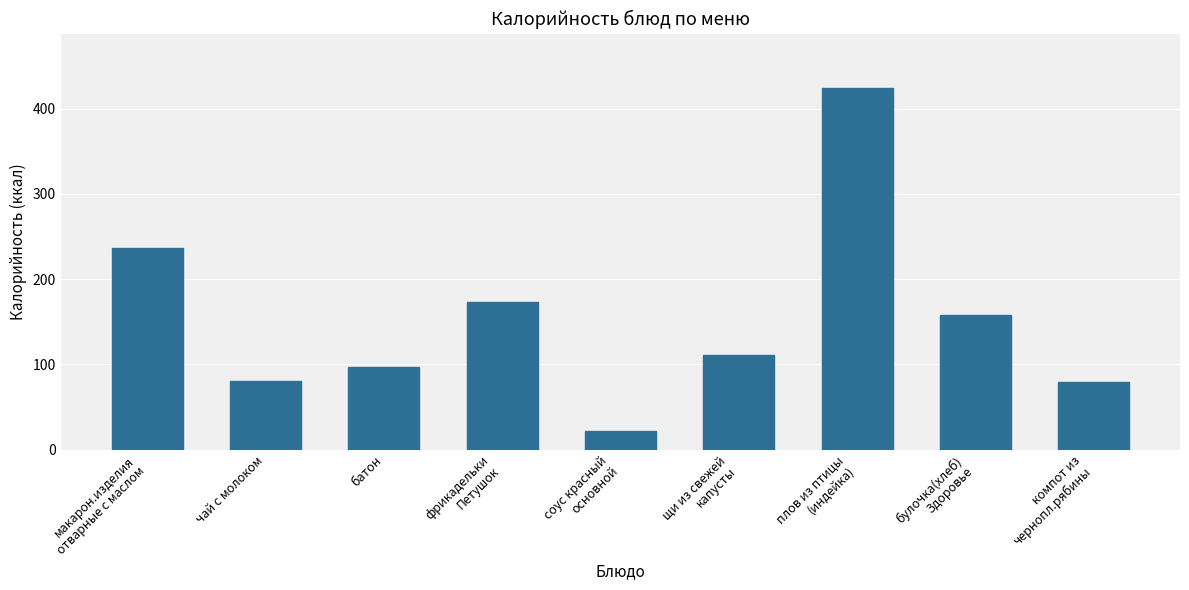

Approximately how many times larger is the value at щи из свежей
капусты compared to чай с молоком?

1.4